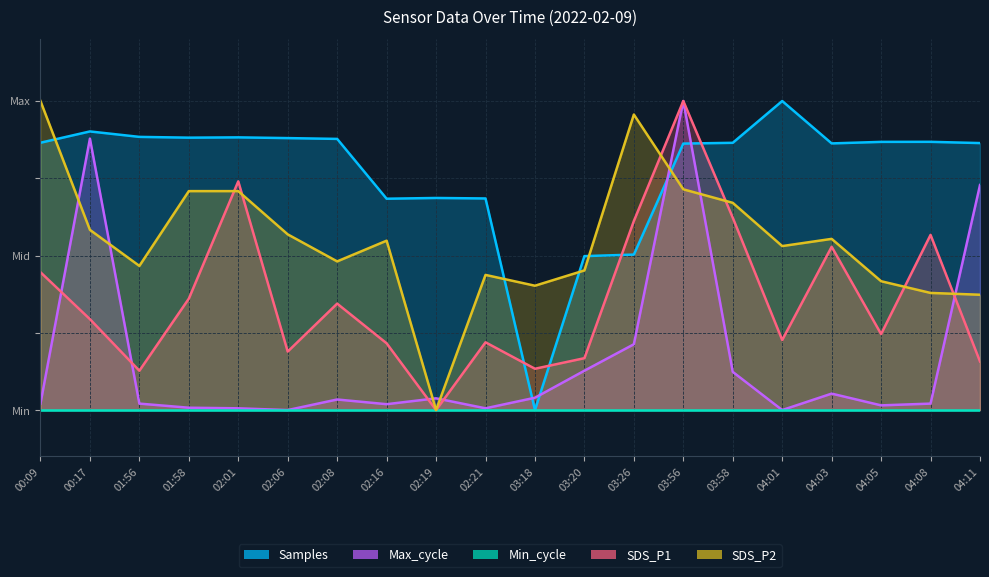

The Samples series shows 1.1 at 02:19. True or false?

False